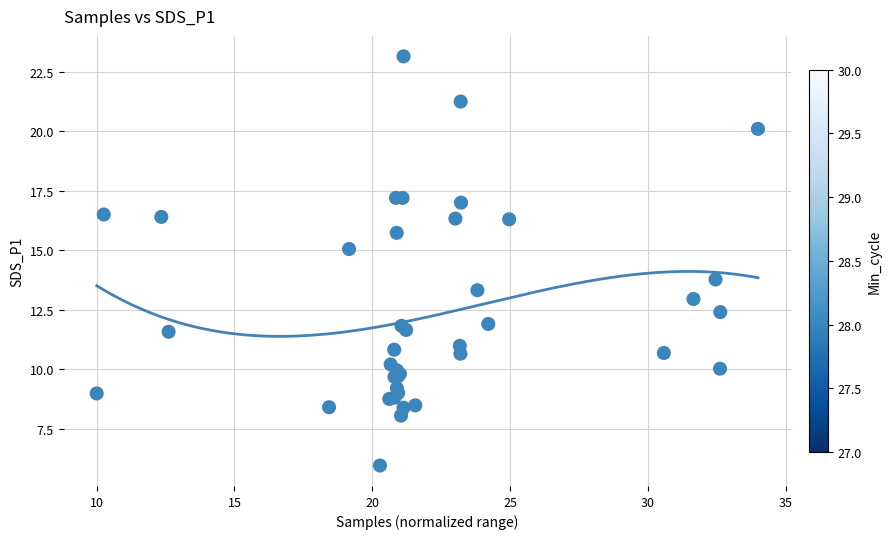

What Y value in the scatter plot is closest to 14?

13.8